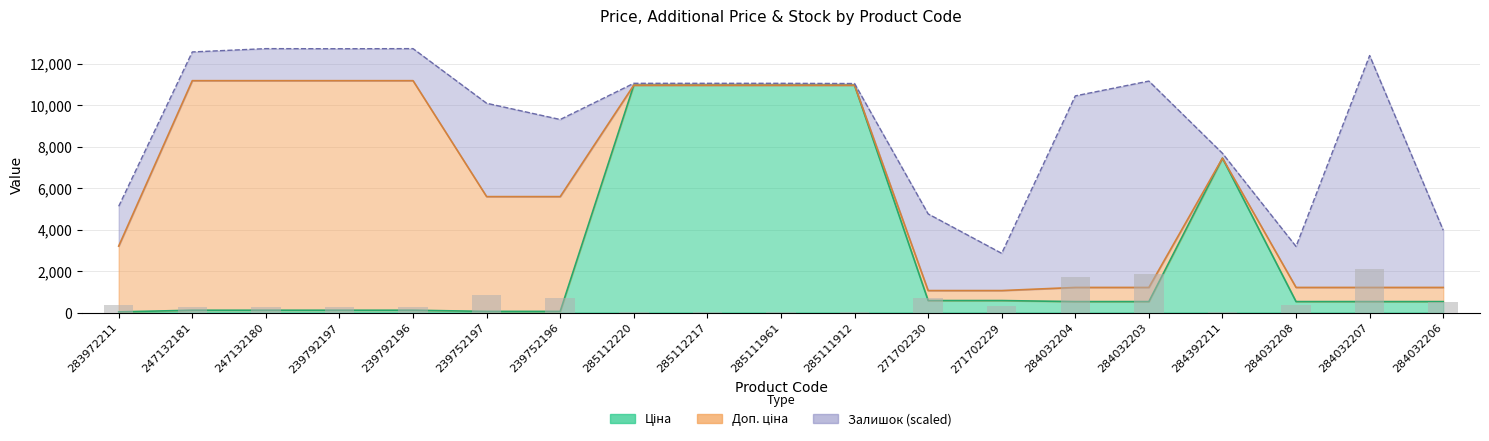

What is the lowest value of the Ціна series?

32.0